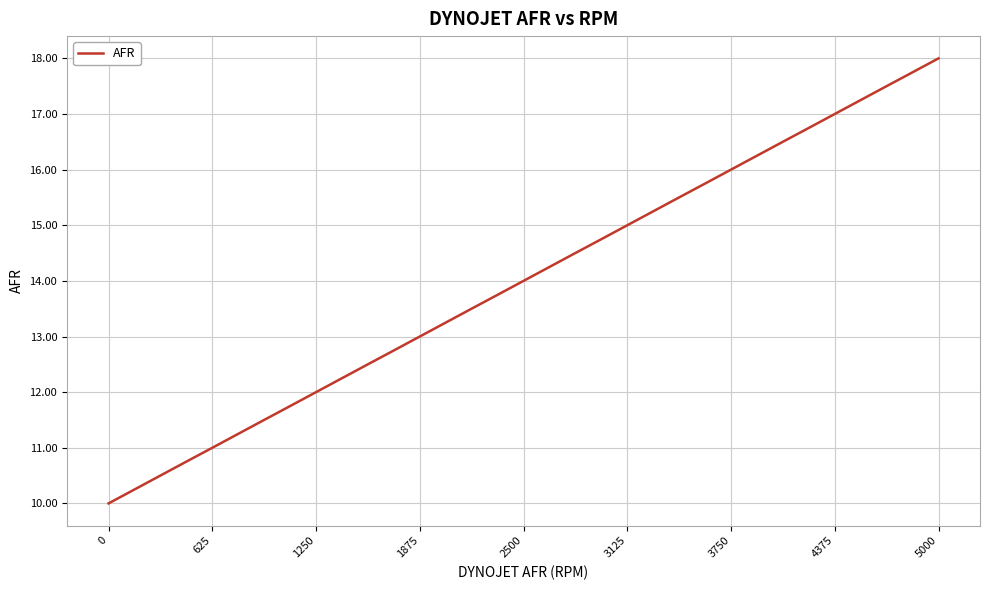

True or false: the data has more than 2 interior local peaks.

False